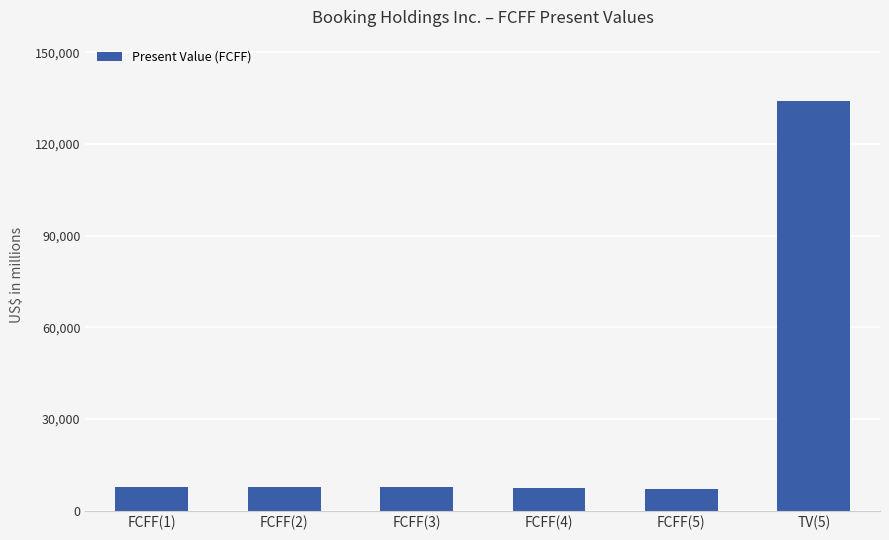

How many values are below 7822?

3